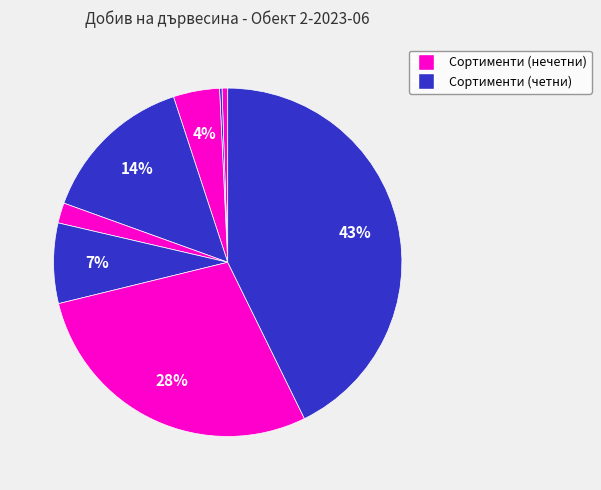

How many slices are in this pie chart?

8